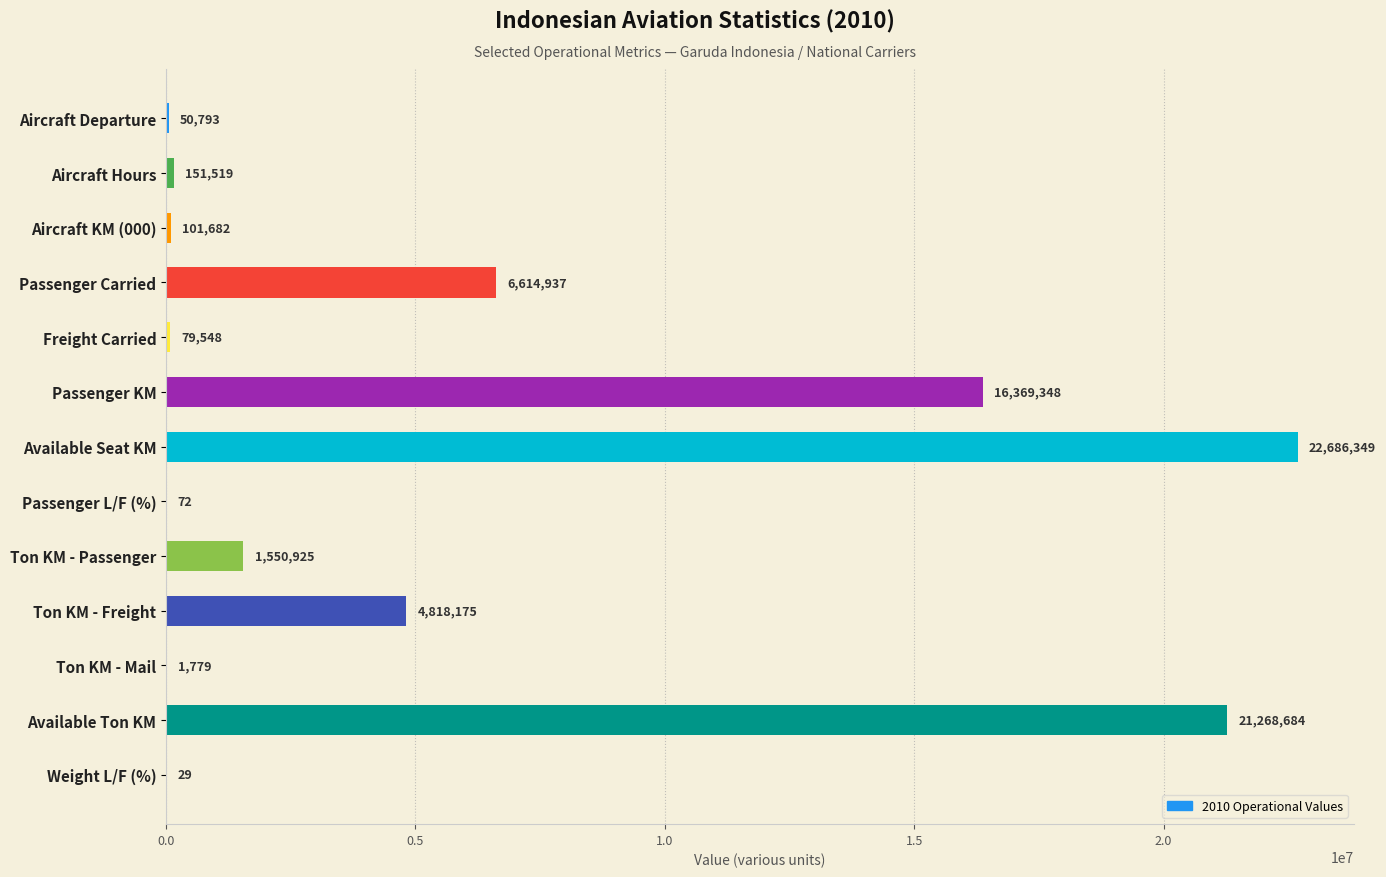

How many categories are shown in the chart?

13